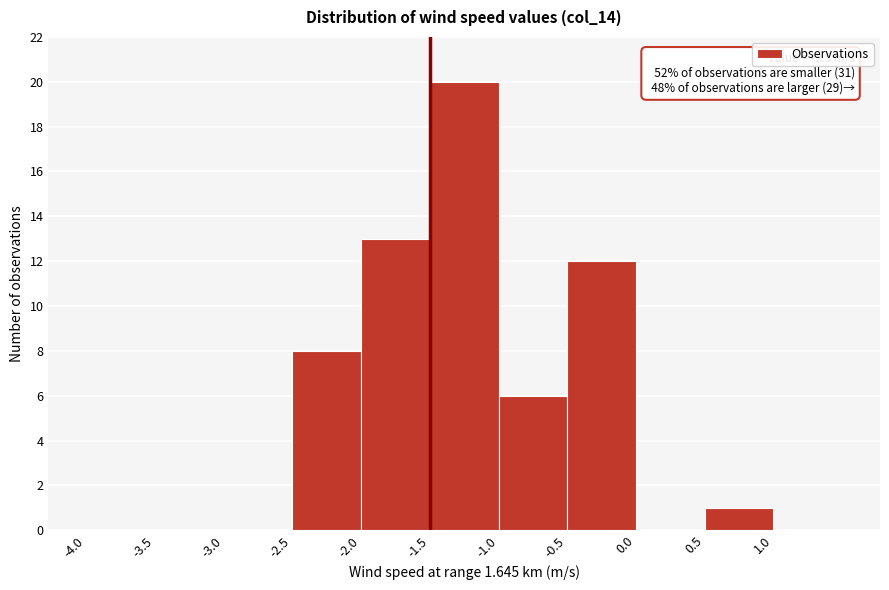

Which range on the x-axis has the tallest bar?

-1.5 to -1.0